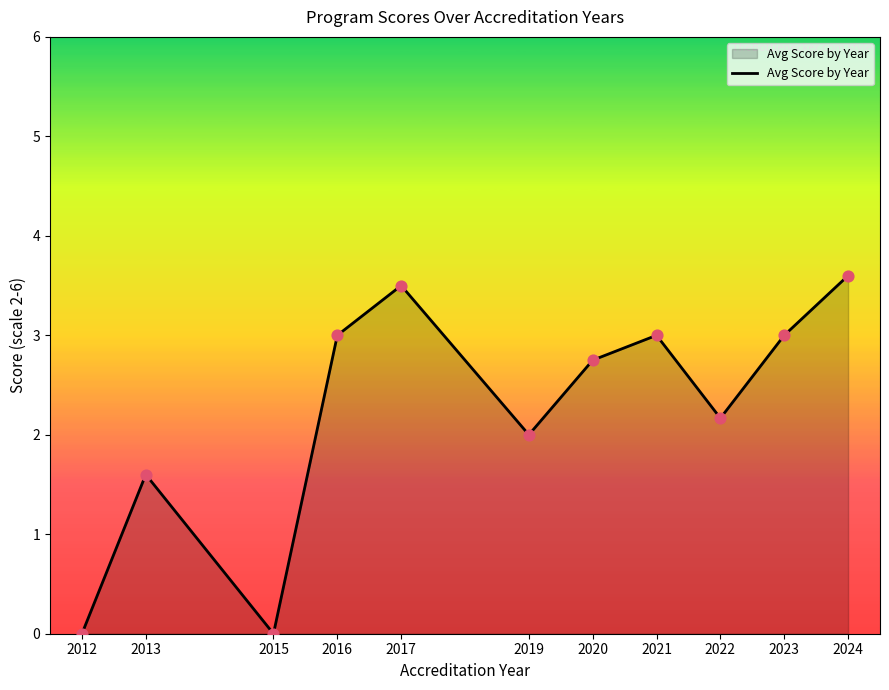

What is the ratio of the value at 2016 to the value at 2013?

1.9